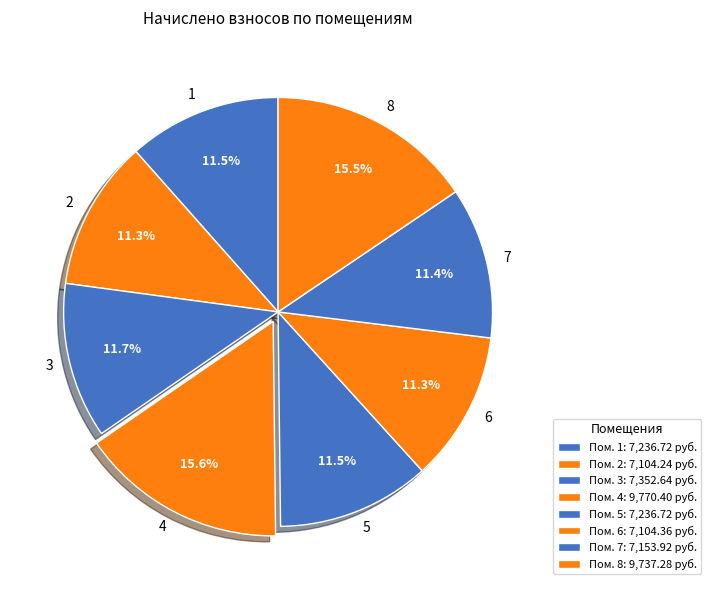

True or false: 5 accounts for 12% of the total.

True